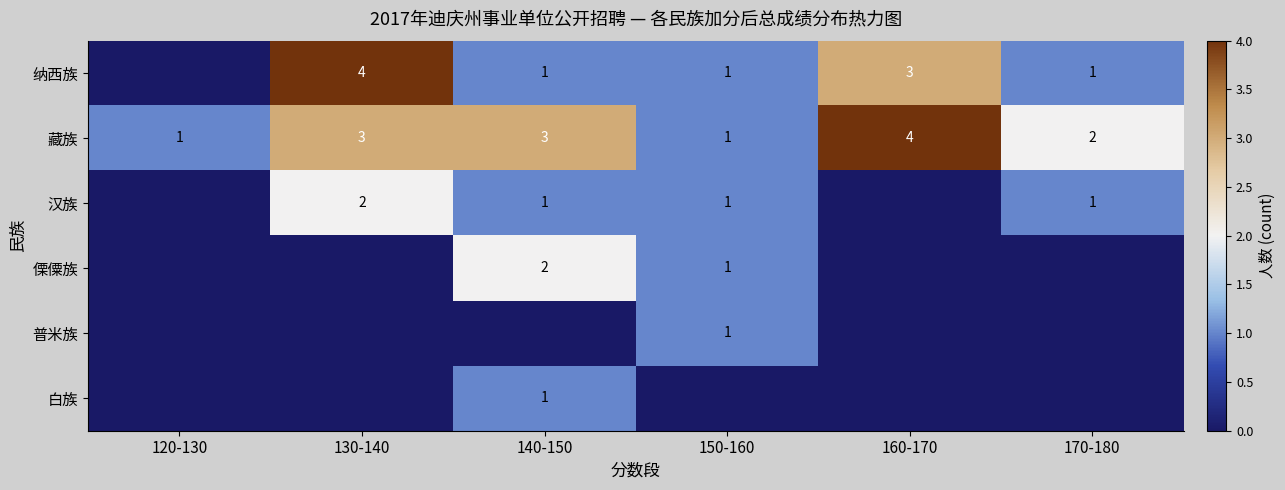

What is the spread (max minus min) of values at 150-160?

1